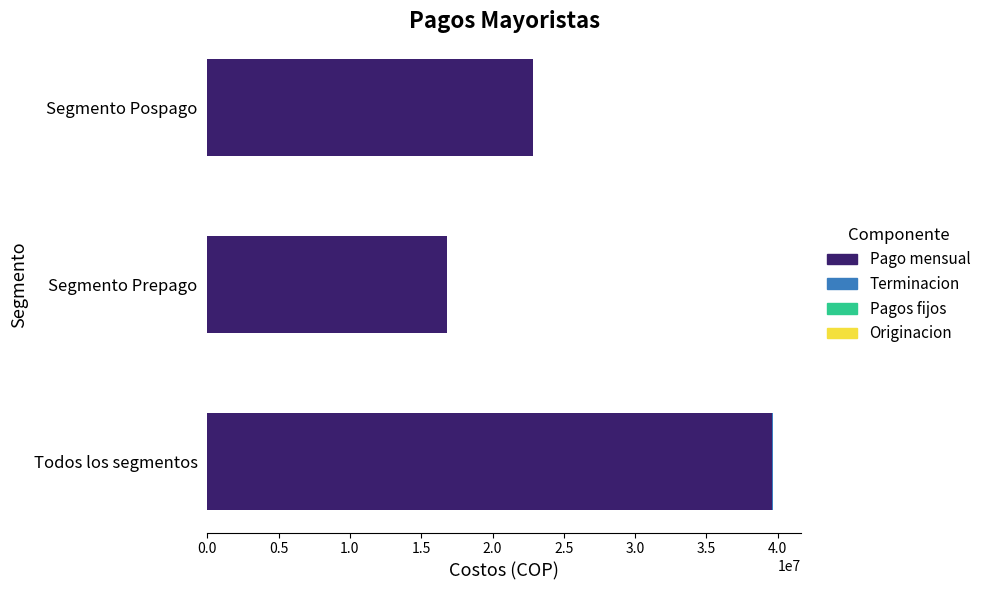

What is the highest value of the Pago mensual series?

39616986.0